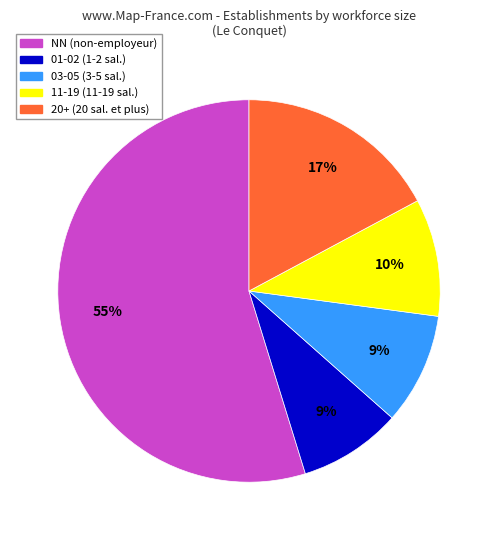

To the nearest percent, what is the difference between the largest and smallest slice percentages?

46%